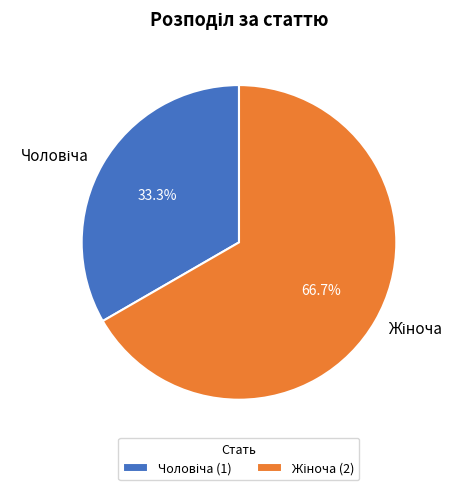

Is there a majority slice in this chart?

Yes